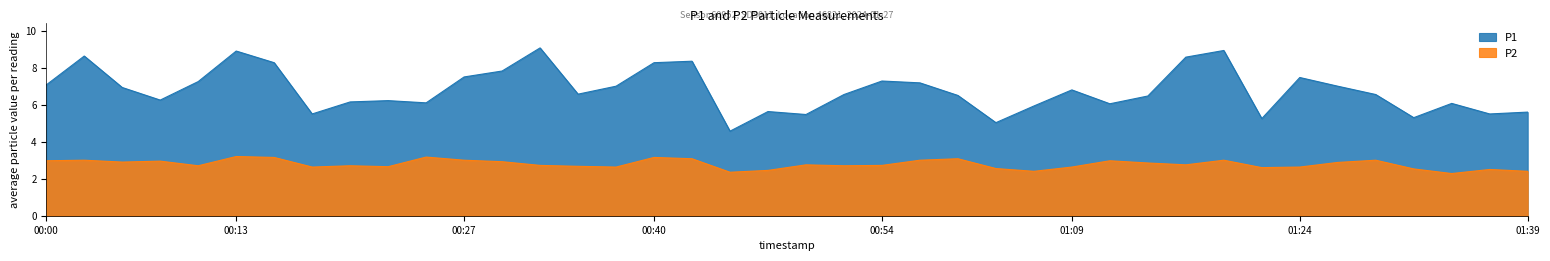

Is it true that P2 equals 4.1 at 00:15?

False